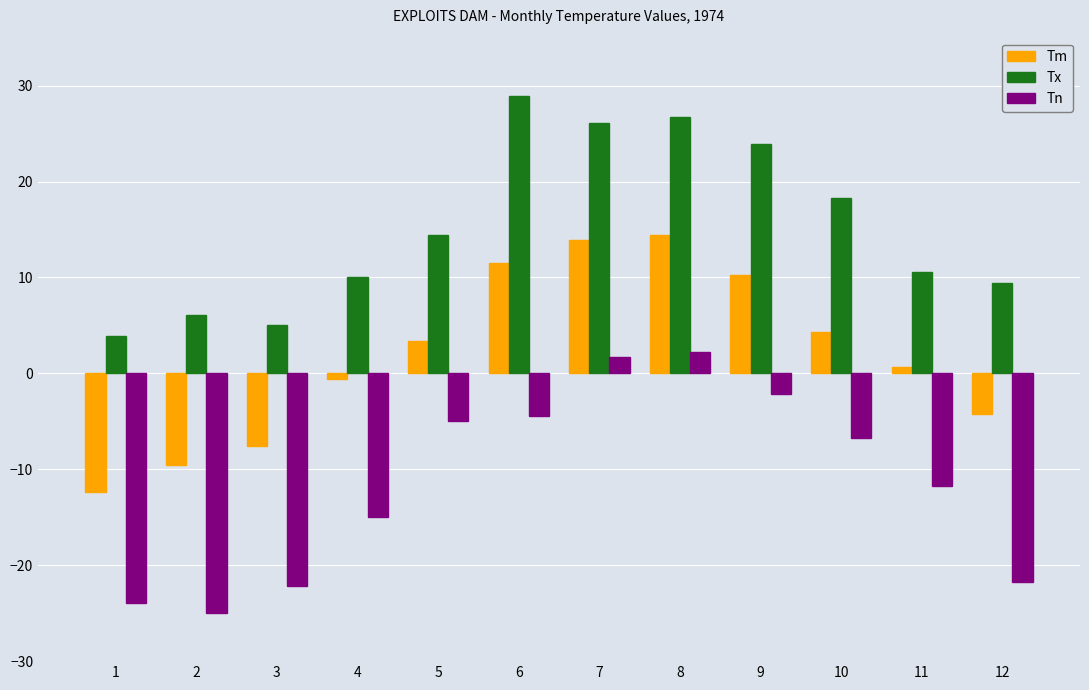

The Tn series shows 1.7 at 7. True or false?

True